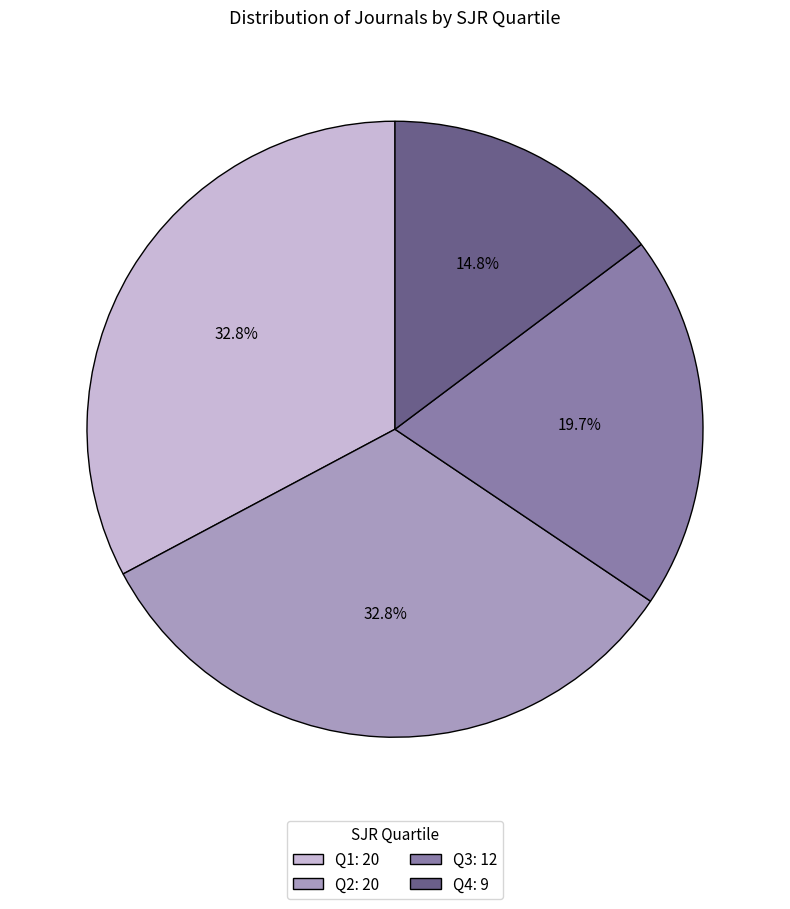

To the nearest percent, what is the average slice percentage?

25%